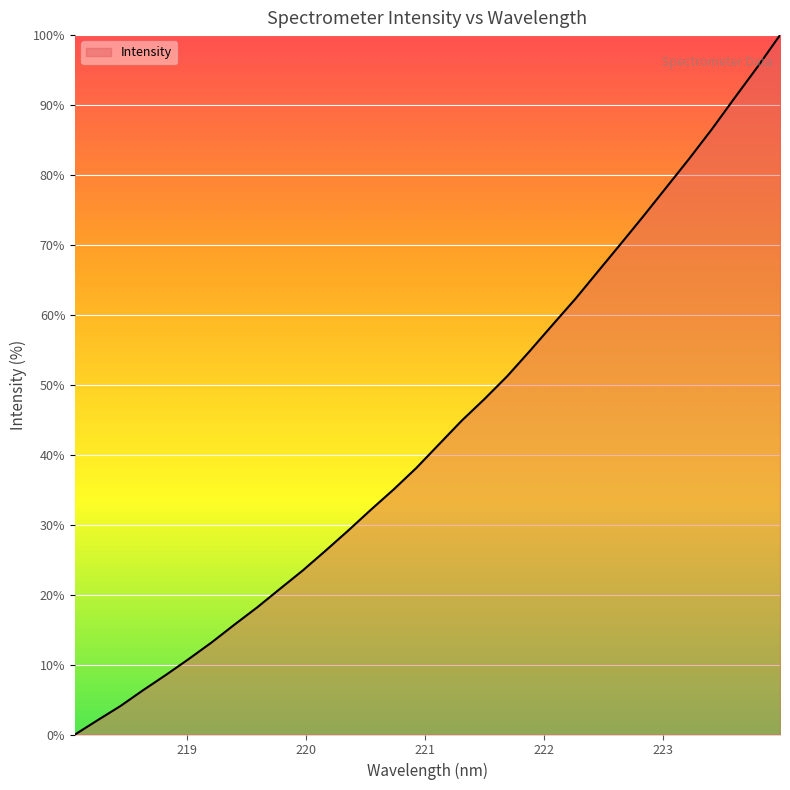

Reading right to left, what are all the values shown in this chart?

100.0	95.4	91.0	86.5	82.3	78.2	74.2	70.2	66.3	62.3	58.6	54.9	51.2	48.0	44.9	41.5	38.1	35.0	32.1	29.1	26.3	23.4	20.8	18.2	15.7	13.2	10.8	8.5	6.4	4.1	2.1	0.0